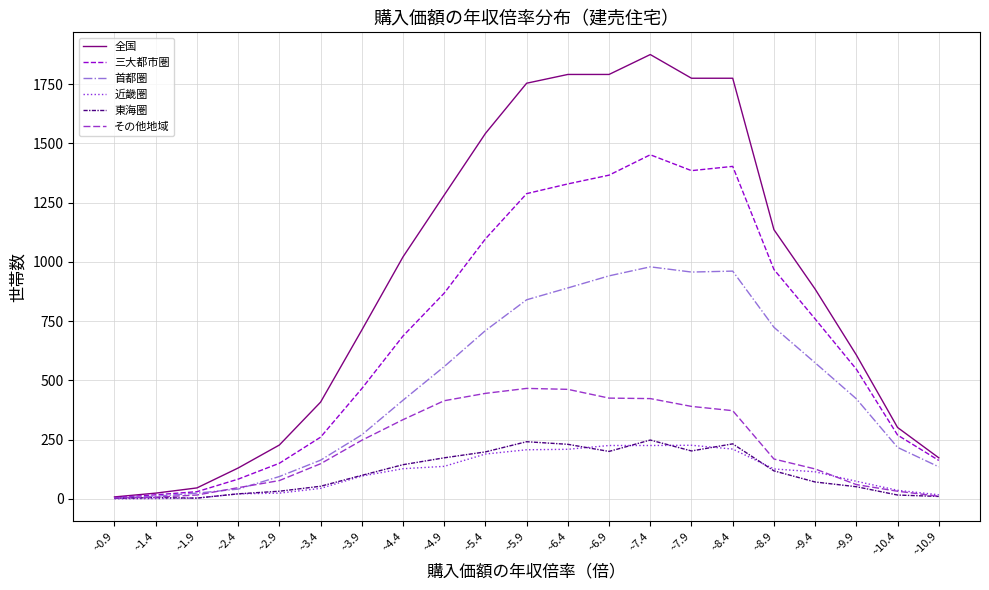

How many distinct data groups are displayed?

6